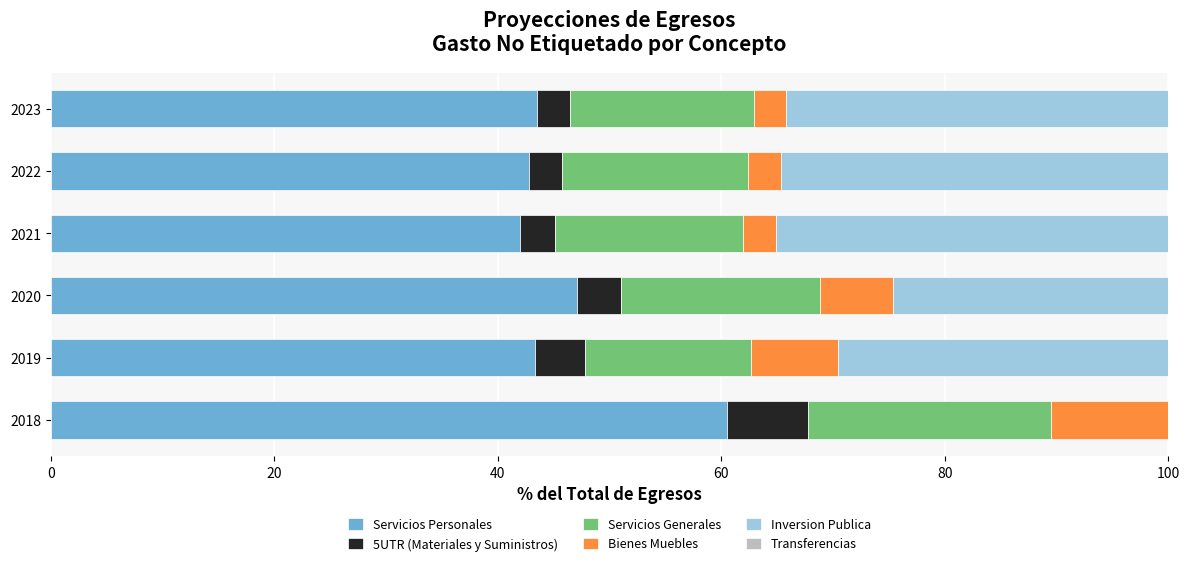

At which label does Servicios Personales reach its peak?

2018